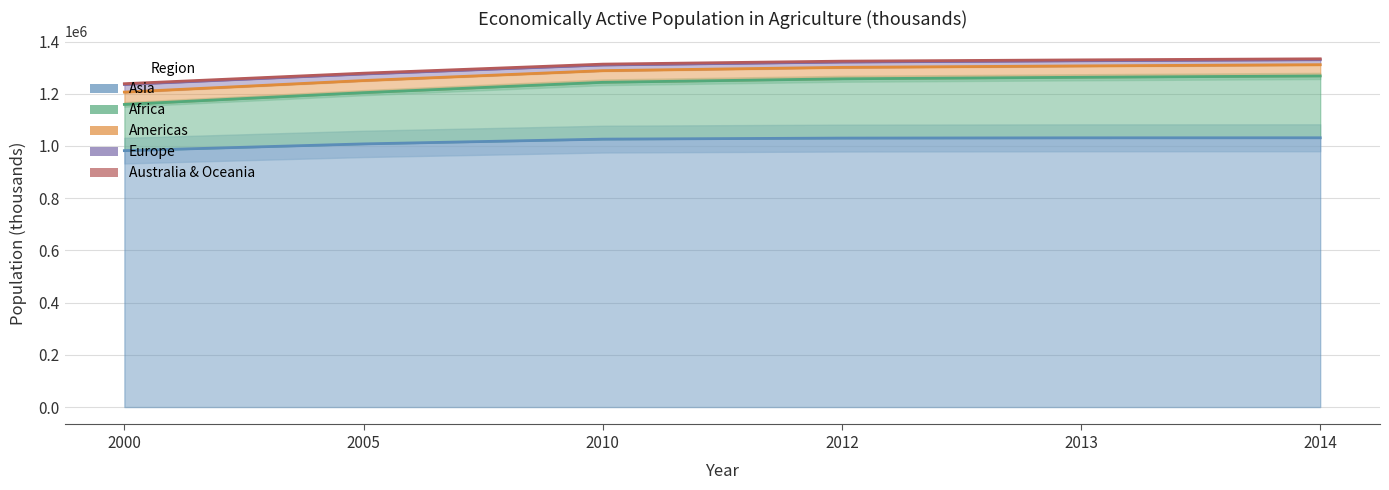

Which has a higher value, 2010 or 2005?

2010